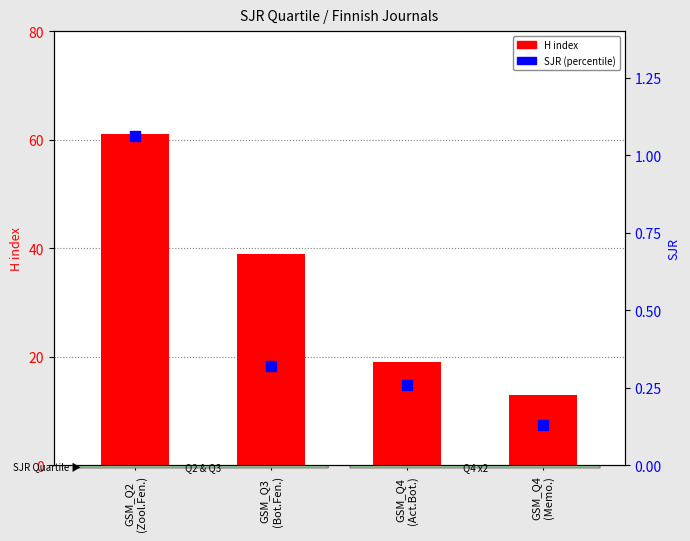

Is the value of SJR at GSM_Q3
(Bot.Fen.) greater than the value of H index at GSM_Q3
(Bot.Fen.)?

No